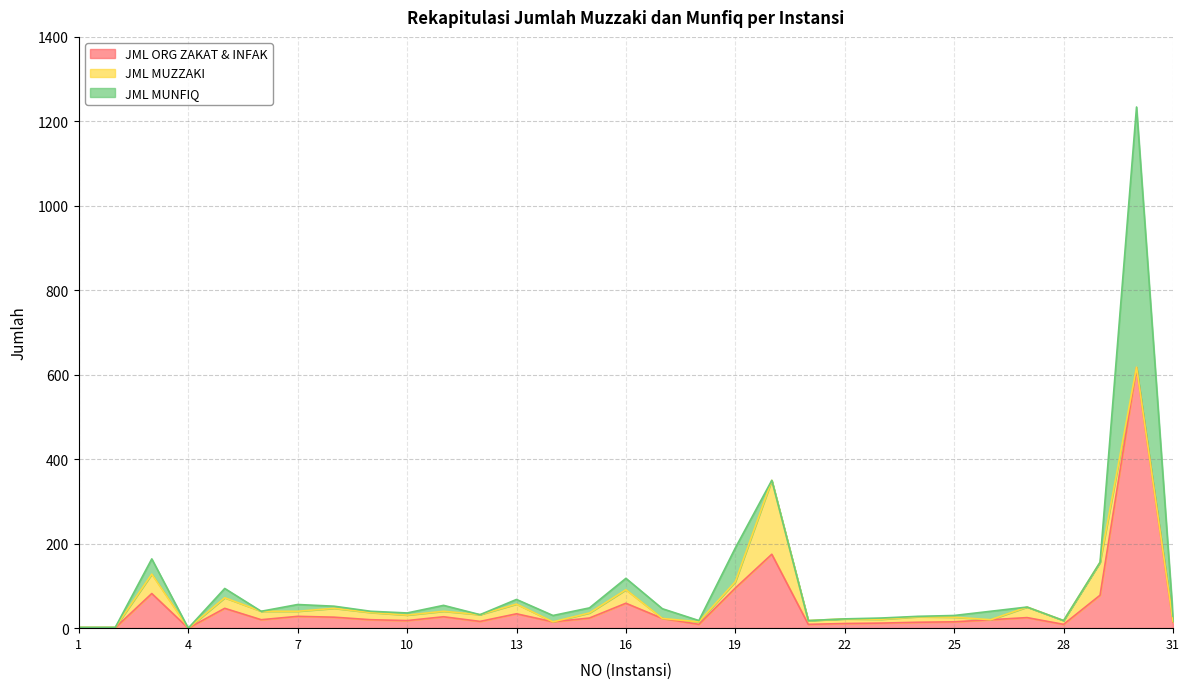

Does the chart display data point markers on the line(s)?

No